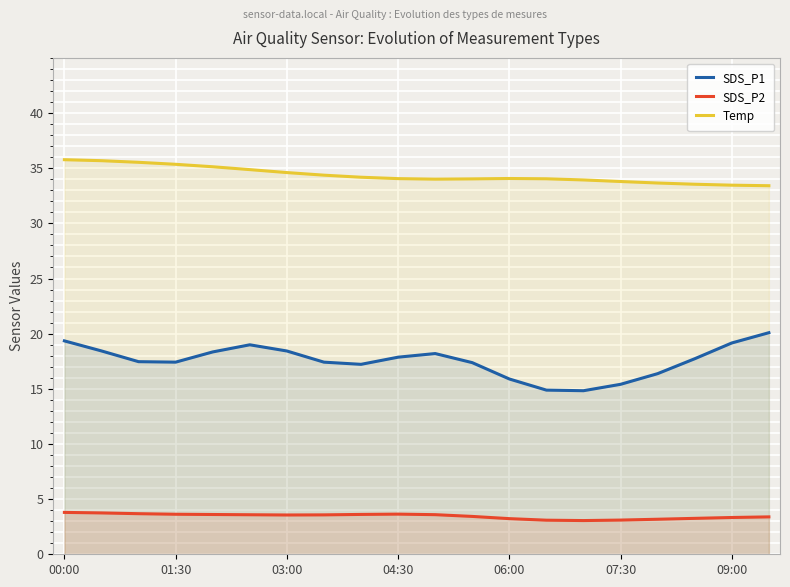

True or false: SDS_P1 and SDS_P2 cross at least once.

False